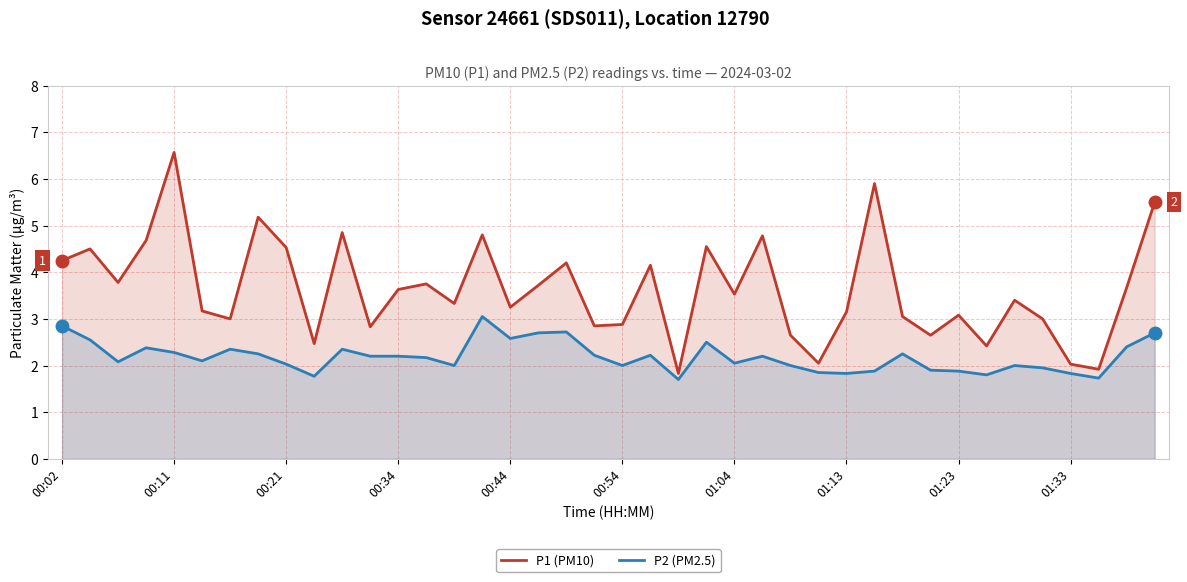

At which label does P1 (PM10) reach its peak?

00:11